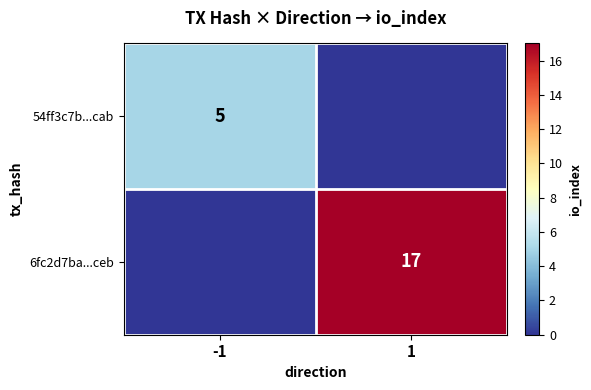

The value of 6fc2d7ba...ceb at 1 is 17. True or false?

True